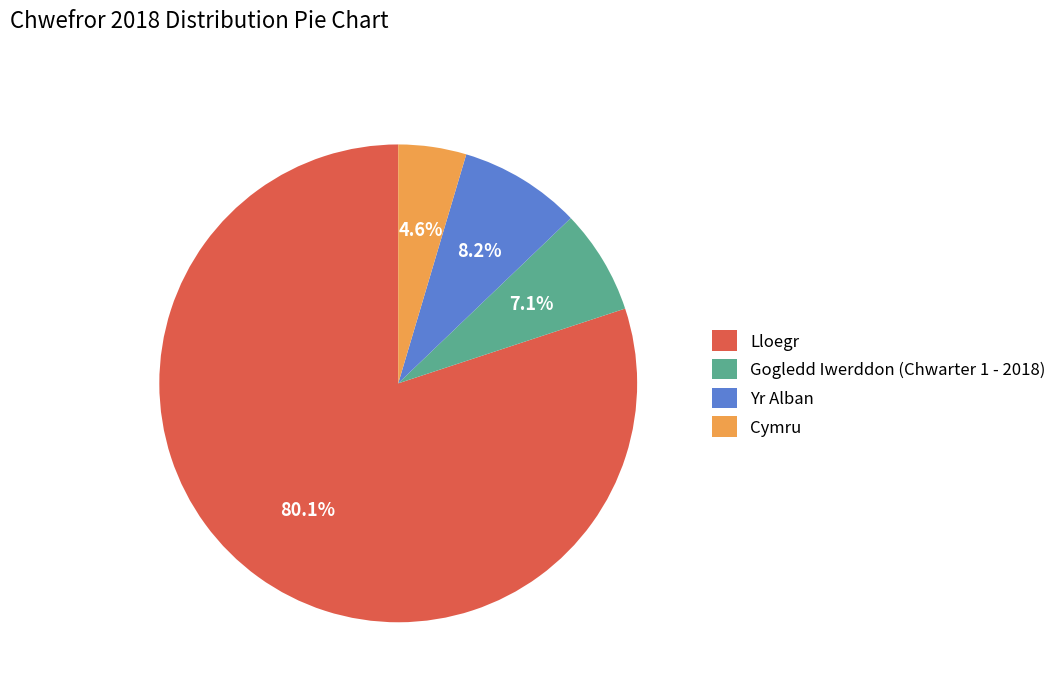

To the nearest percent, what is the average slice percentage?

25%